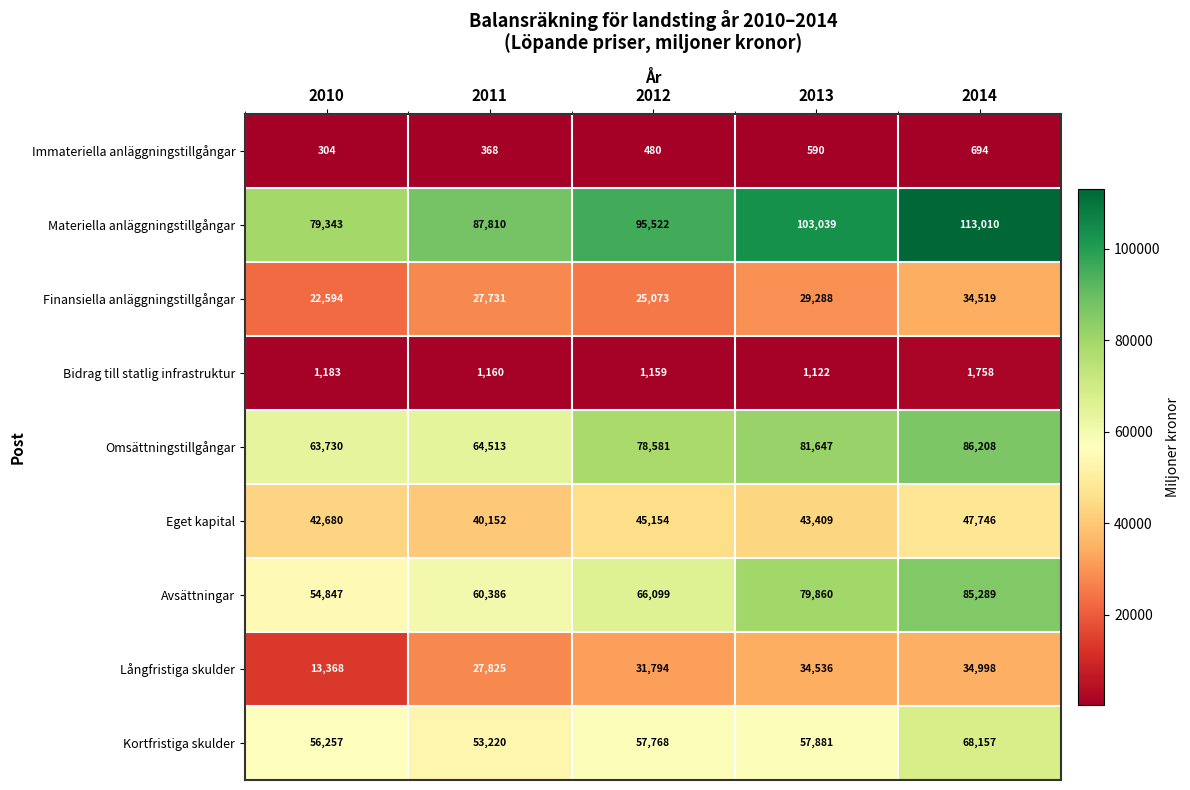

At how many categories does at least one series exceed 24495?

5